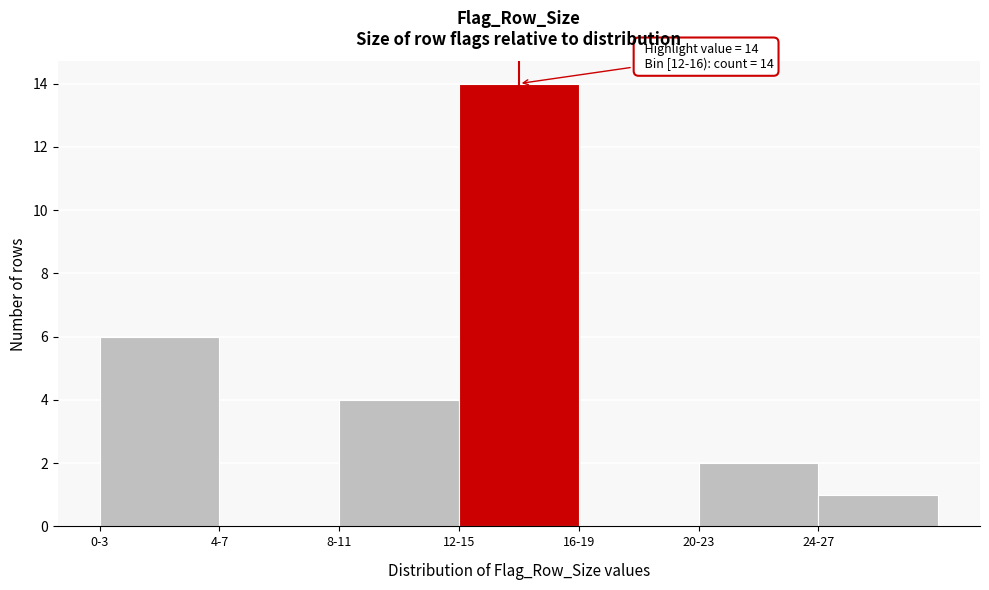

Reading left to right, transcribe all the data shown in this chart.

0-3=6	4-7=0	8-11=4	12-15=14	16-19=0	20-23=2	24-27=1